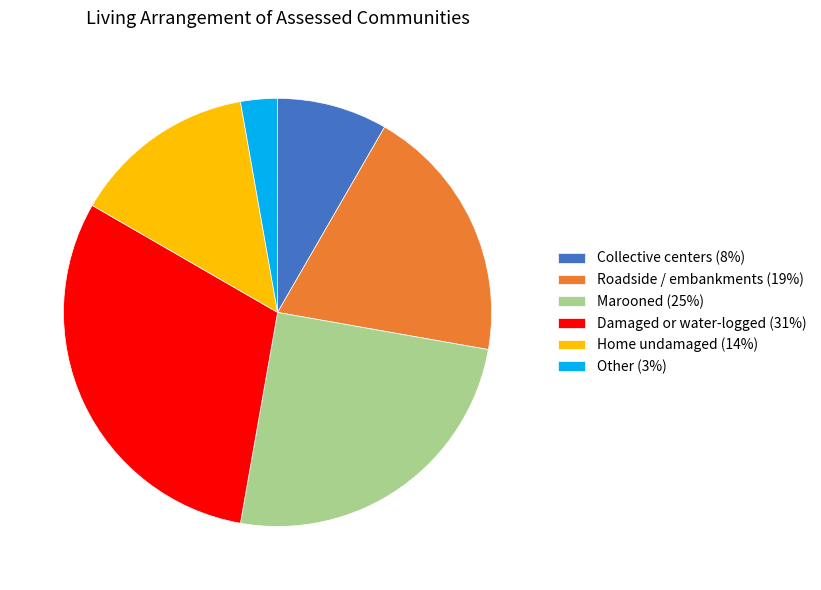

How many segments does this pie chart have?

6